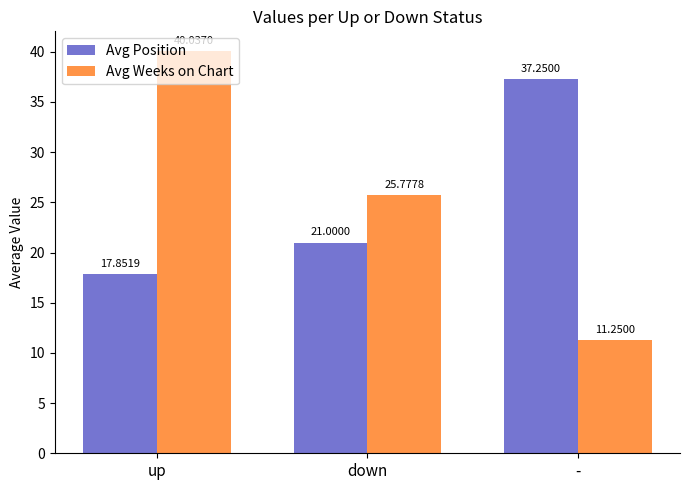

What is the sum of the Avg Position values at down and up?

38.9